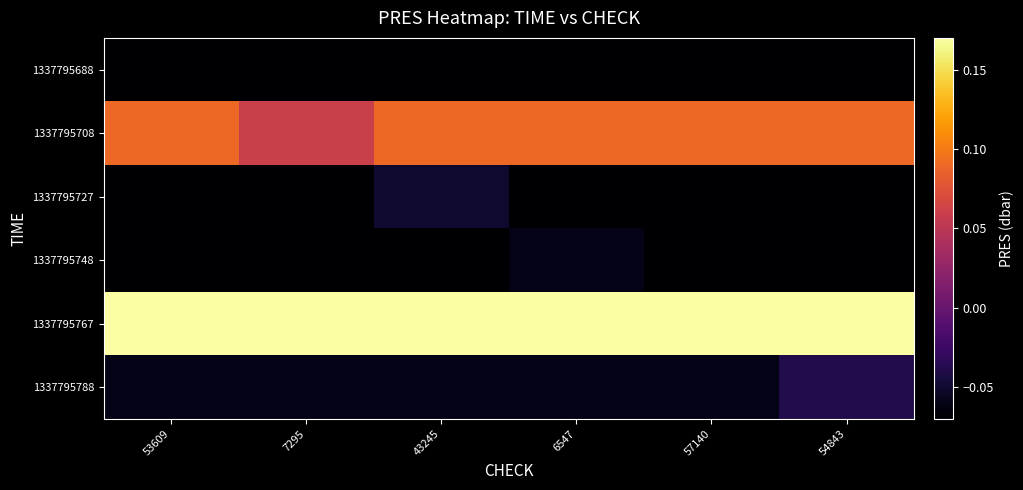

What is the spread (max minus min) of values at 43245?

0.4